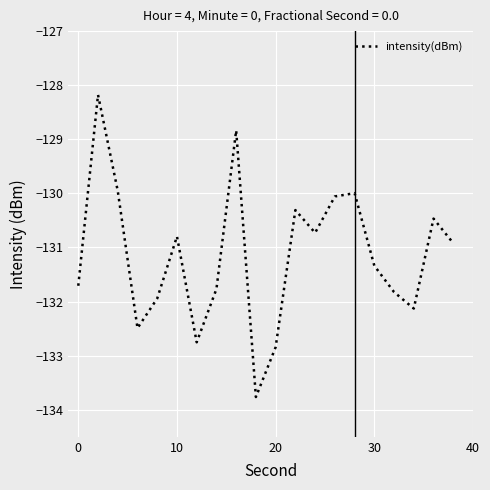

What is the smallest value displayed?

-133.8